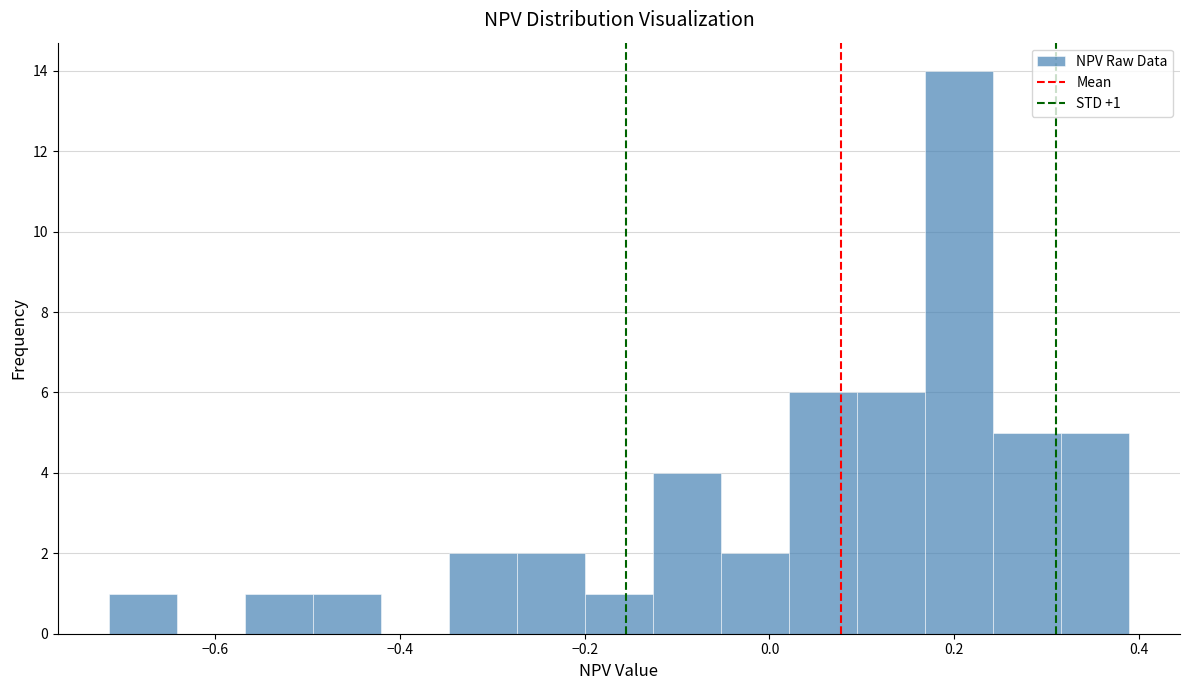

Around what value on the x-axis is the tallest bar? Give the approximate position of its centre, as read against the axis.

0.20